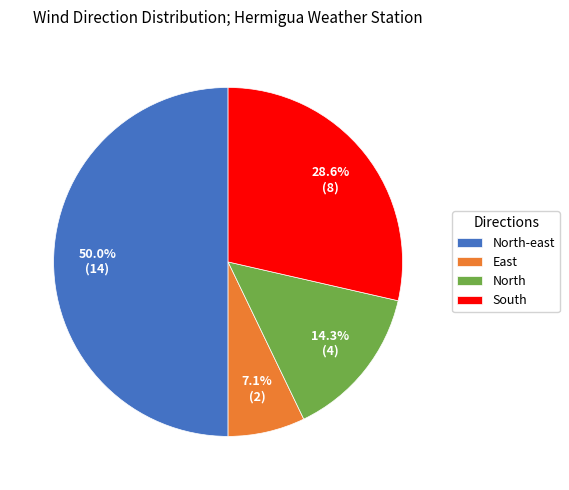

Which category has the biggest portion of the pie?

North-east